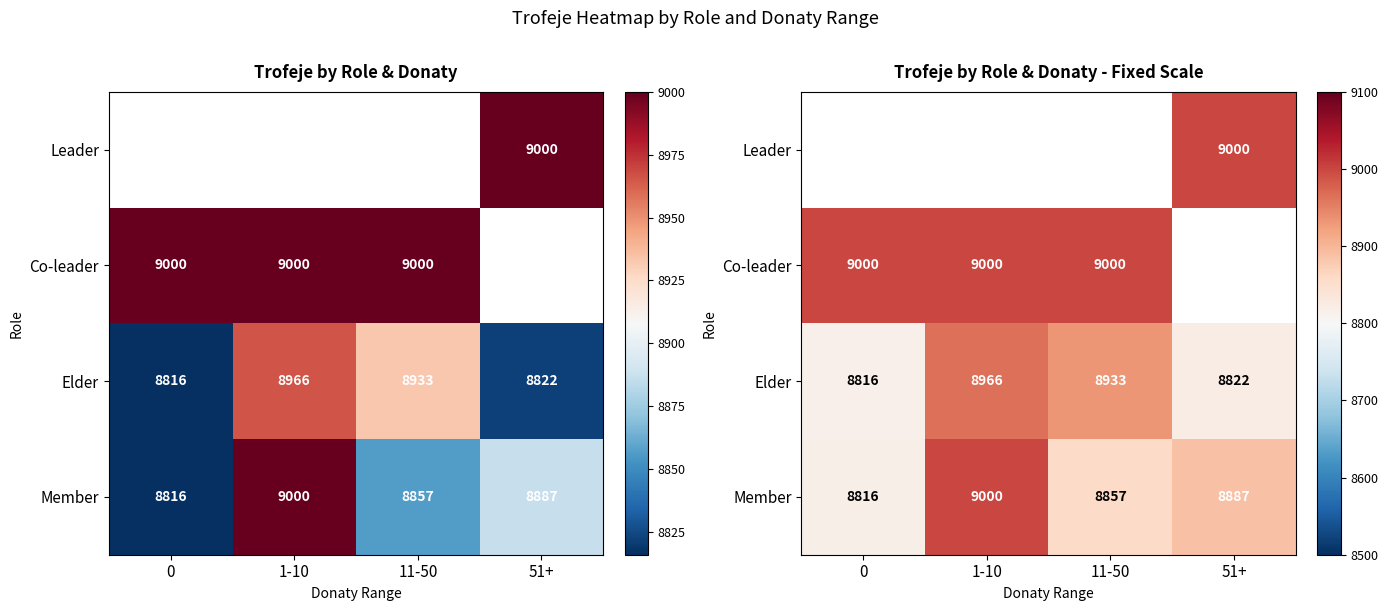

What is the difference between the second highest and minimum values in the Member series?

70.6